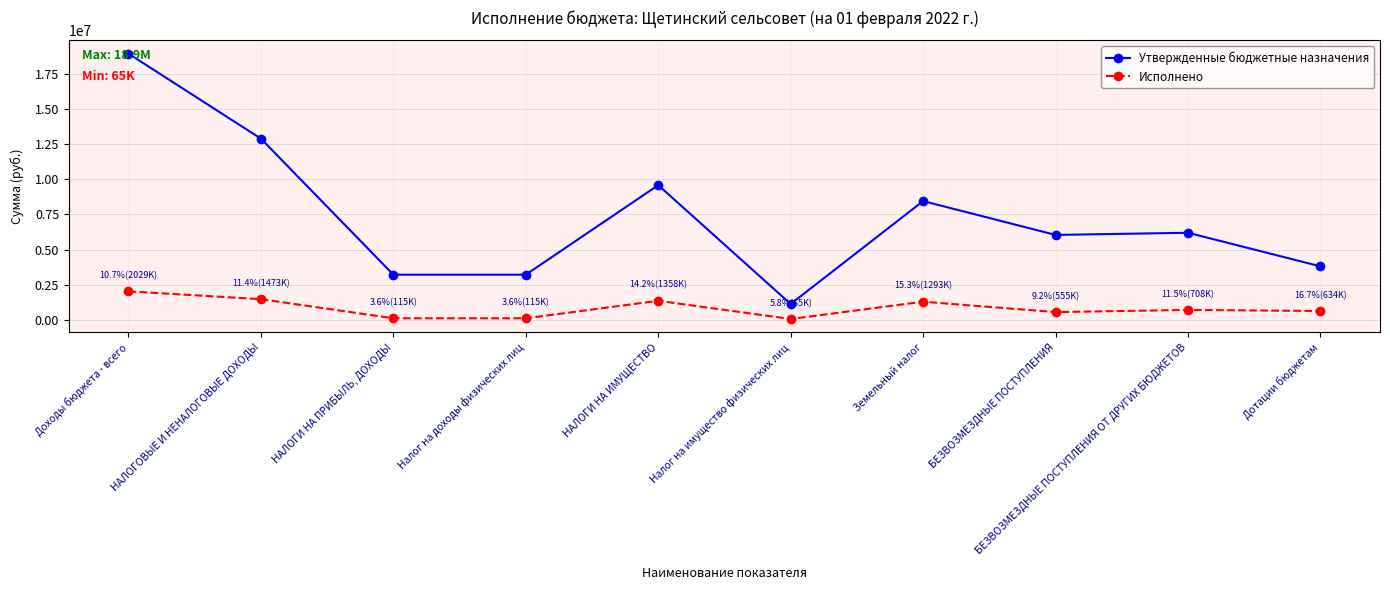

What are all the series names shown in the legend?

Утвержденные бюджетные назначения, Исполнено